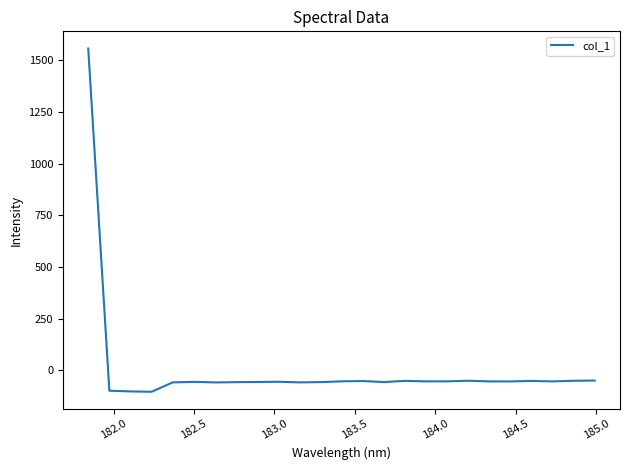

Count the number of data series in this chart.

1